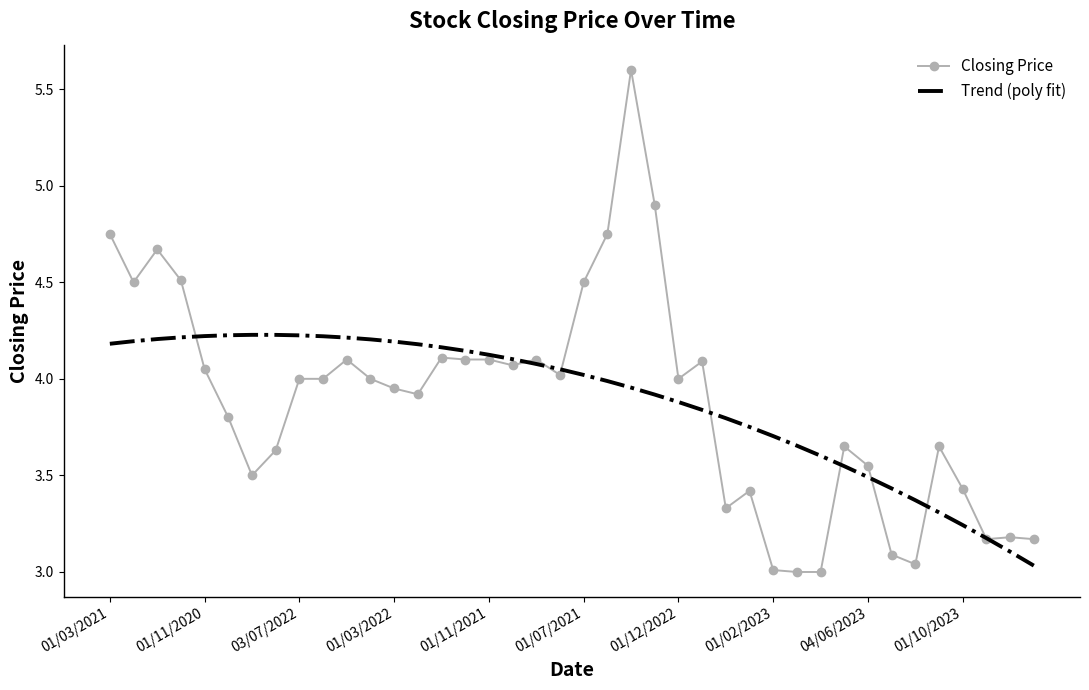

What is the difference between the maximum and minimum values in the Trend (poly fit) series?

1.2